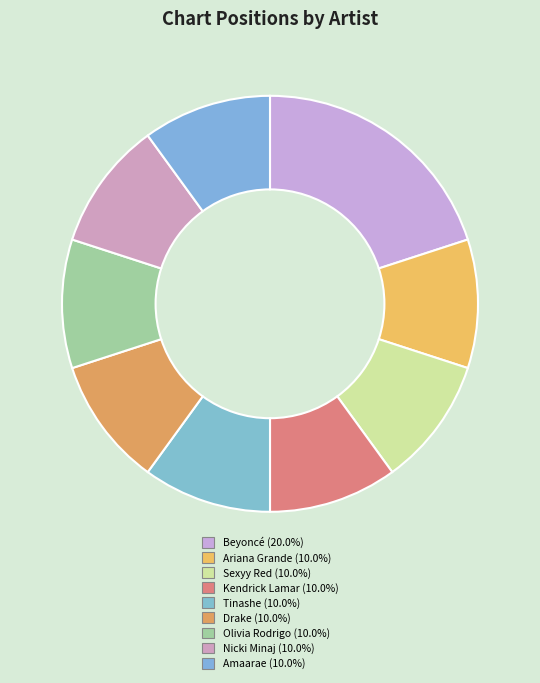

How many segments does this pie chart have?

9